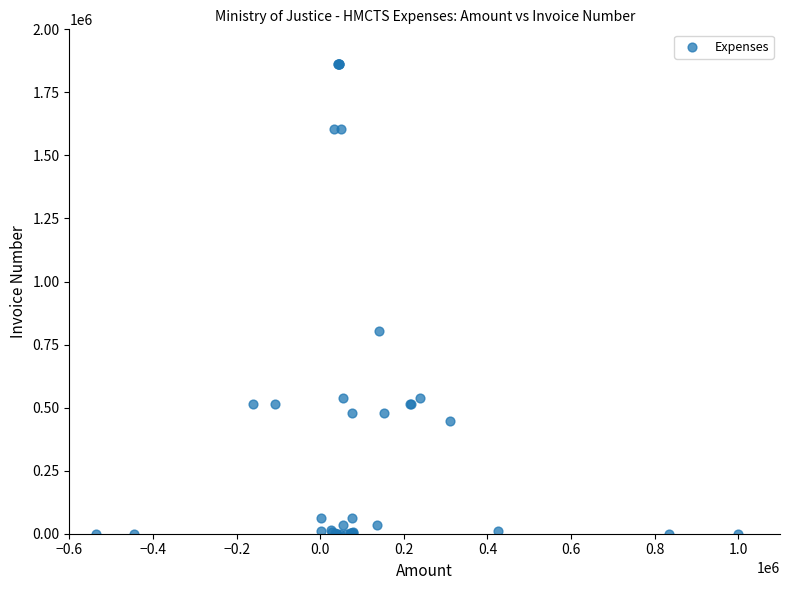

What Y value in the scatter plot is closest to 930912?

805188